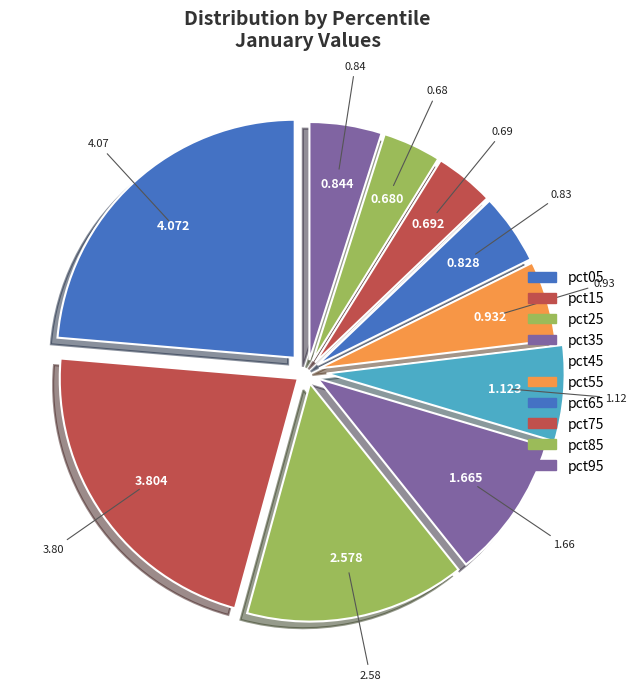

Is it true that pct75 is 1% of the pie?

False